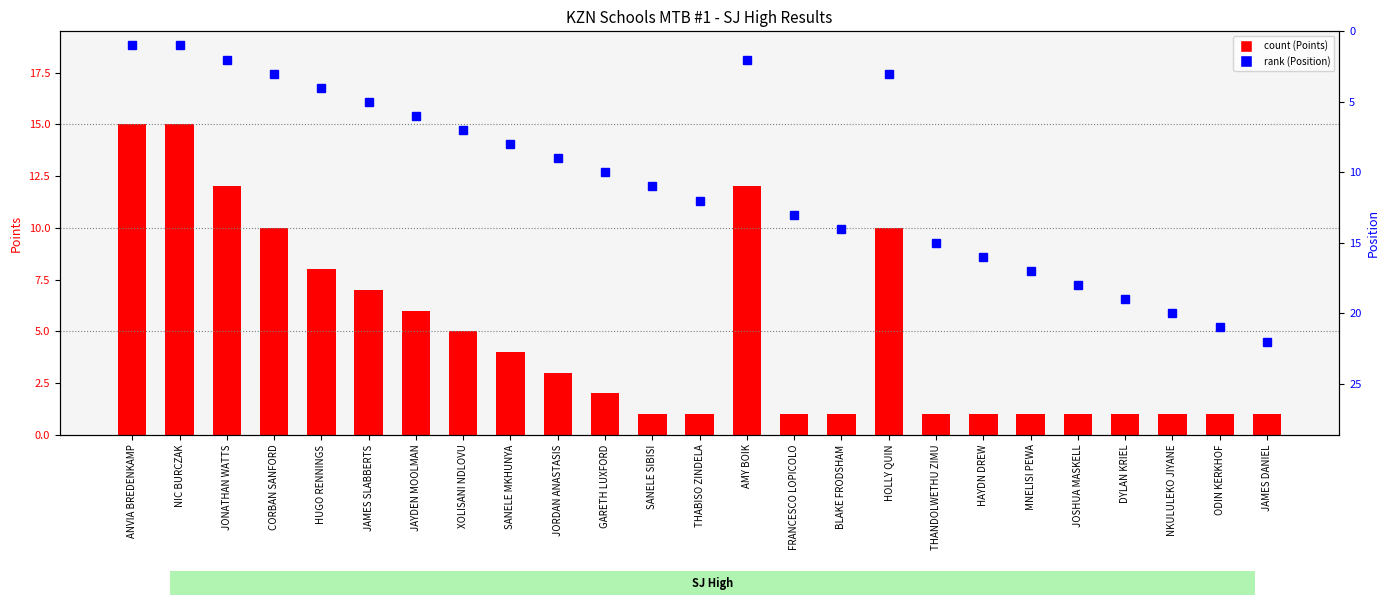

Which series has the largest total across all categories?

percentile rank (Position)